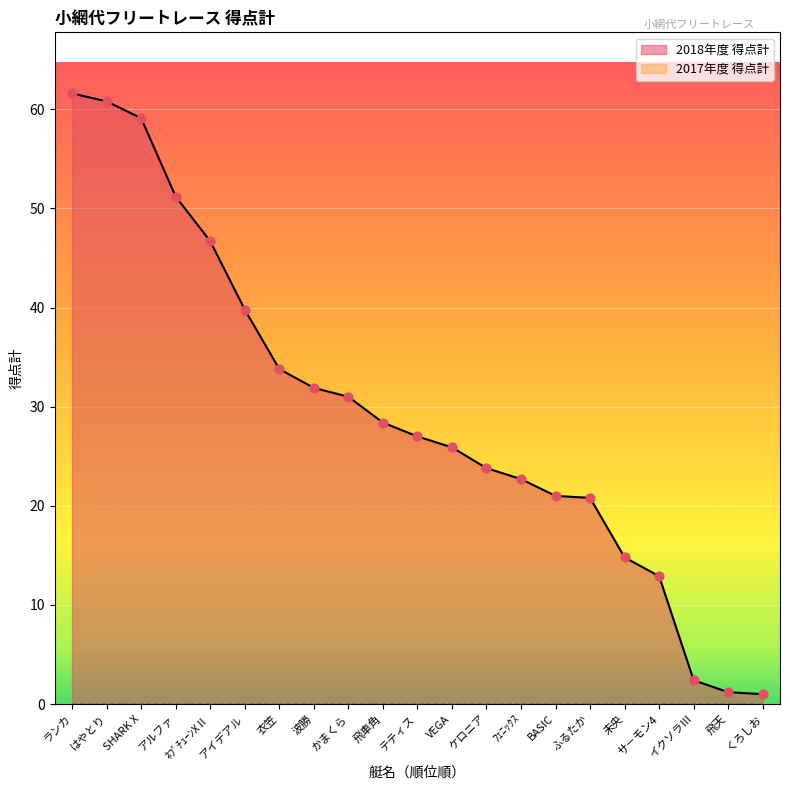

Approximately how many times larger is the value at 波勝 compared to ﾌｪﾆｯｸｽ?

1.4